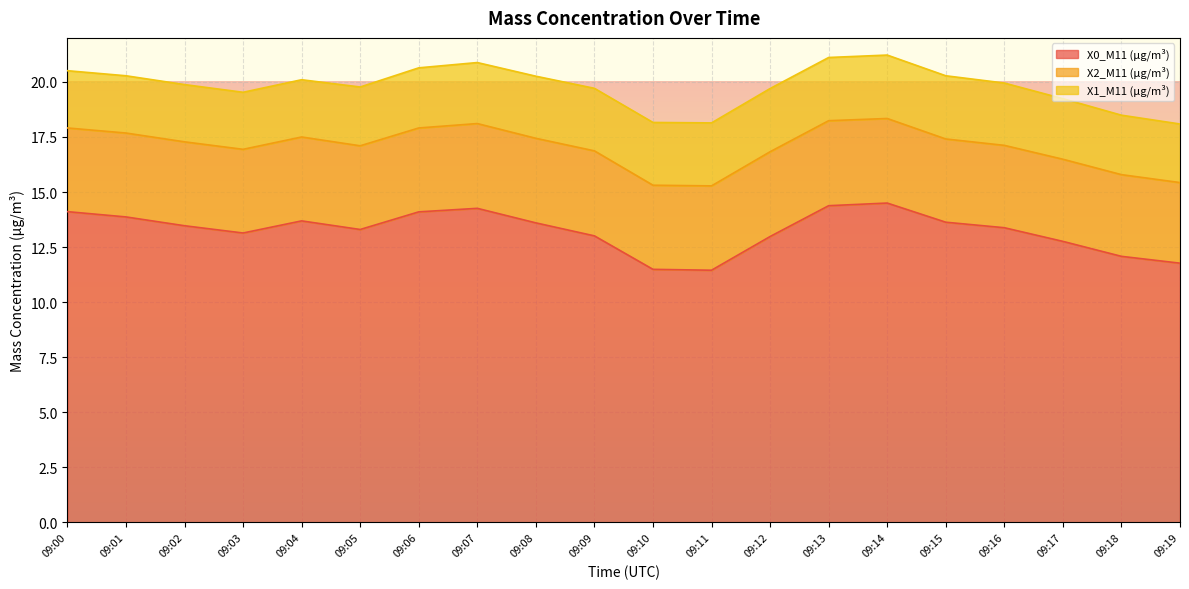

How many X1_M11 (μg/m³) values are between 2 and 3?

20